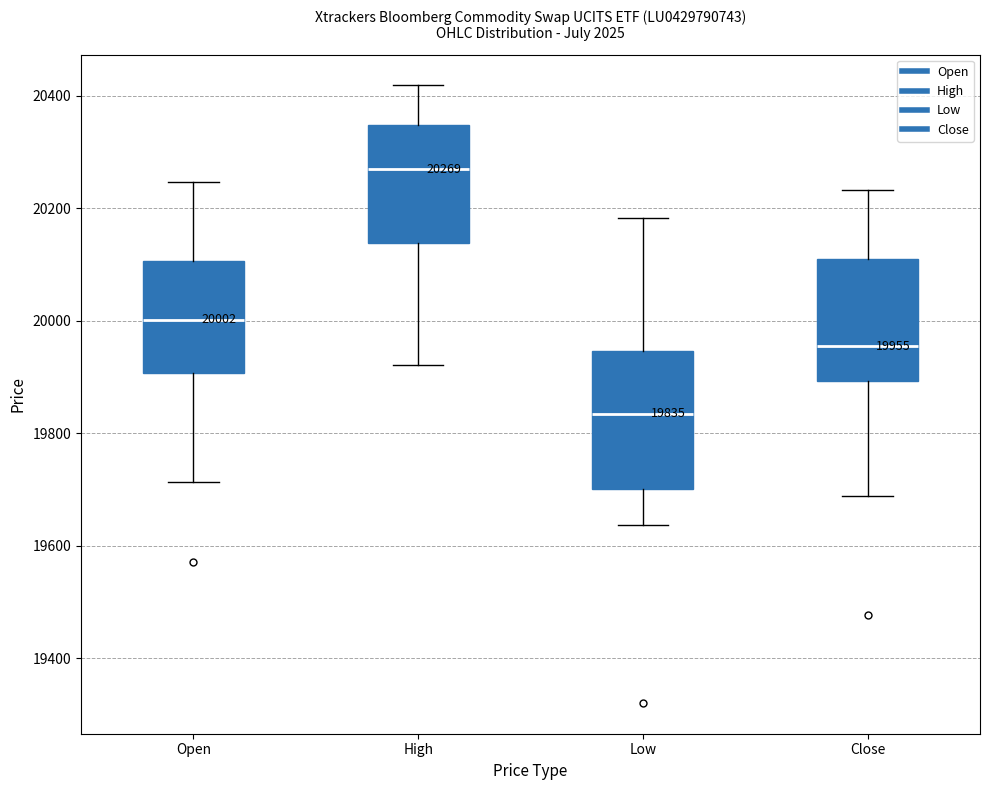

Which box is the tallest, from its lower edge to its upper edge?

Low